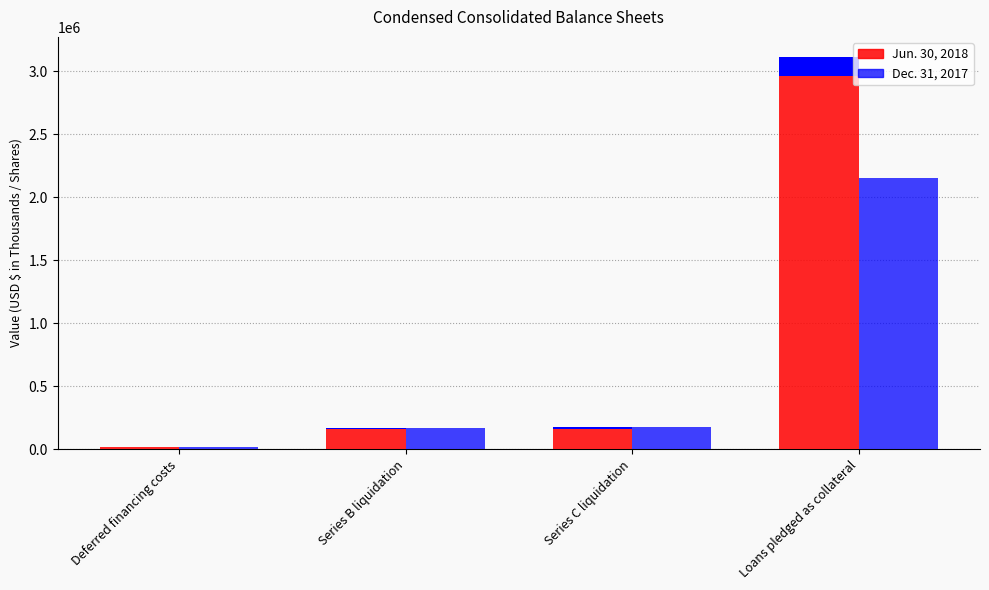

What is the label of the 1st bar from the right?

Loans pledged as collateral